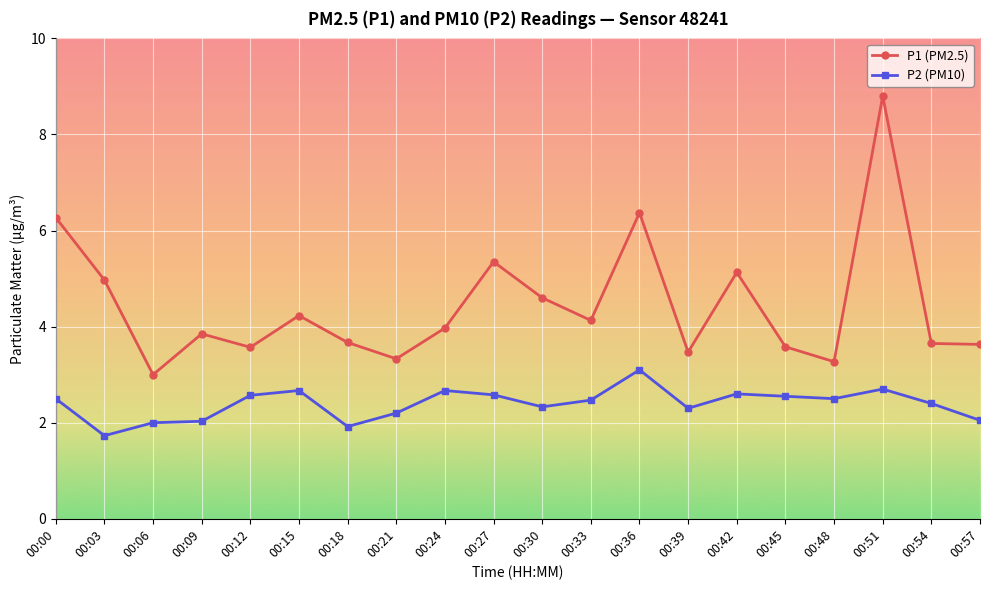

In P2 (PM10), how many points are lower than both neighbors (excluding endpoints)?

5